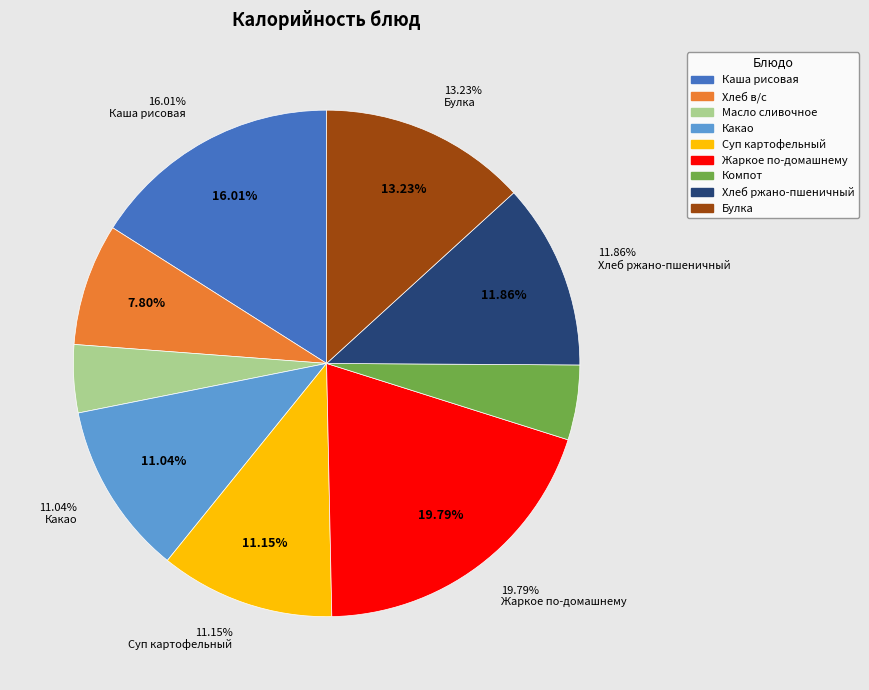

What percentage is the Суп картофельный с мясн. Фрикадельками slice, to the nearest percent?

11%